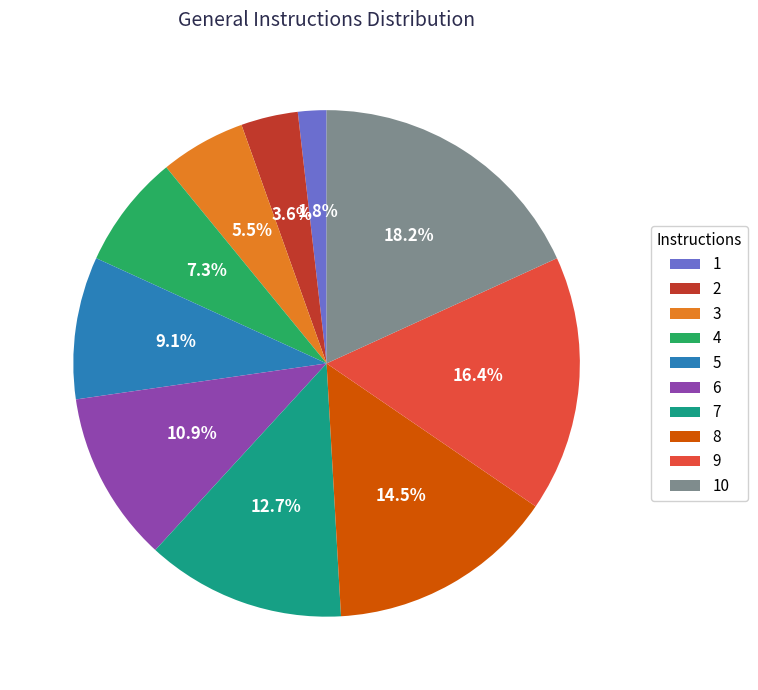

Does 3 represent more than half of the total?

No